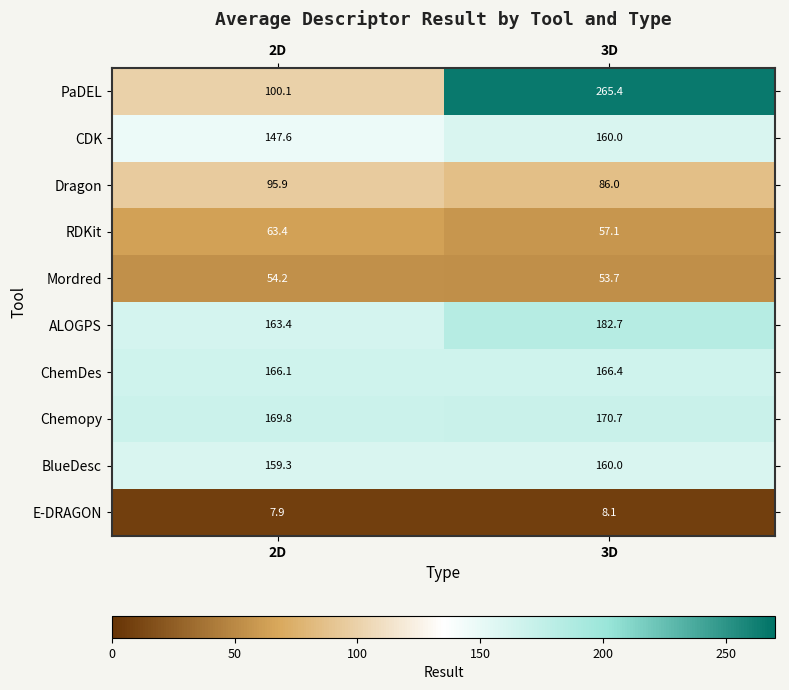

Is the value of PaDEL at 2D greater than the value of BlueDesc at 2D?

No